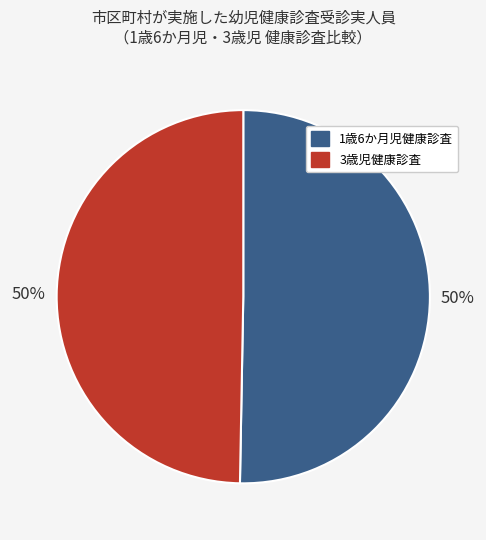

To the nearest percent, what portion does 3歳児健康診査 represent?

50%